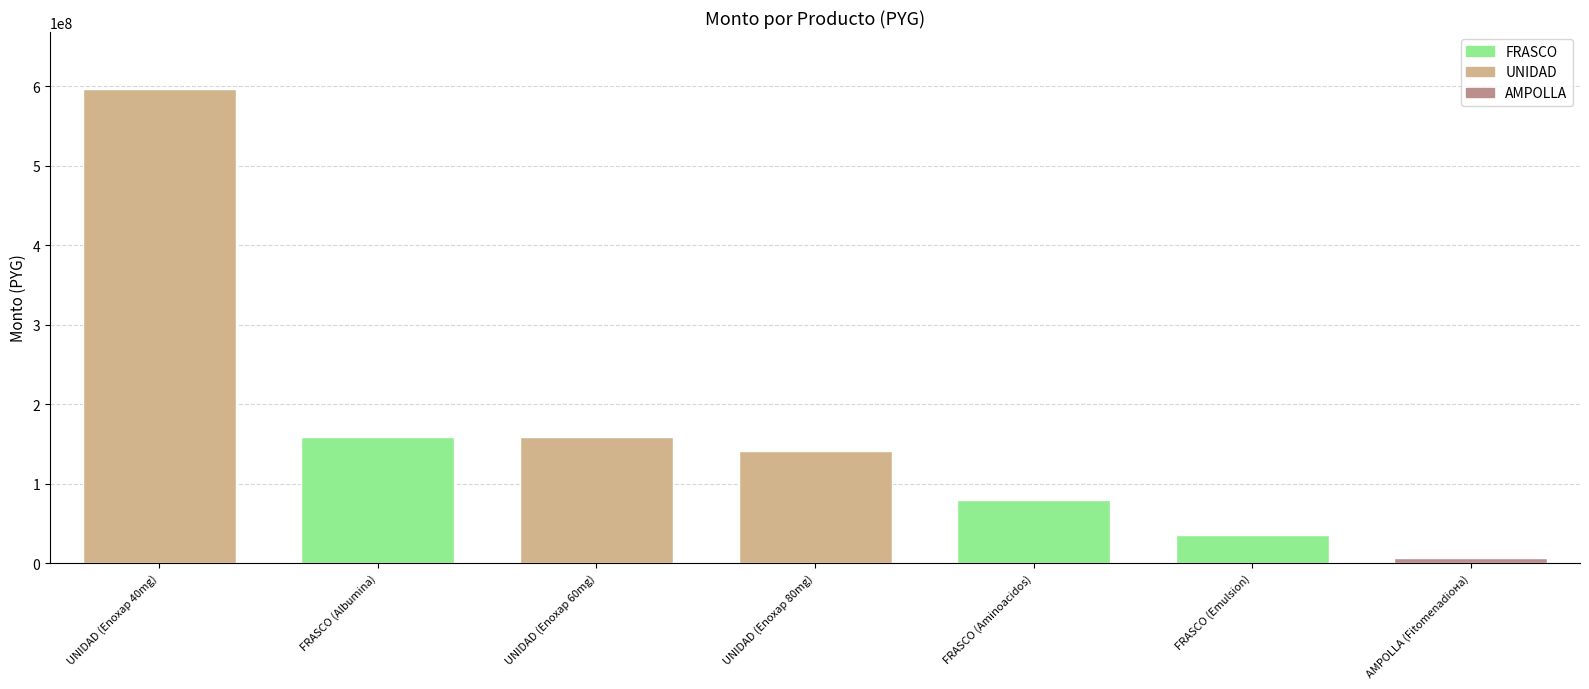

True or false: the data shows 138313407 at FRASCO (Aminoacidos).

False